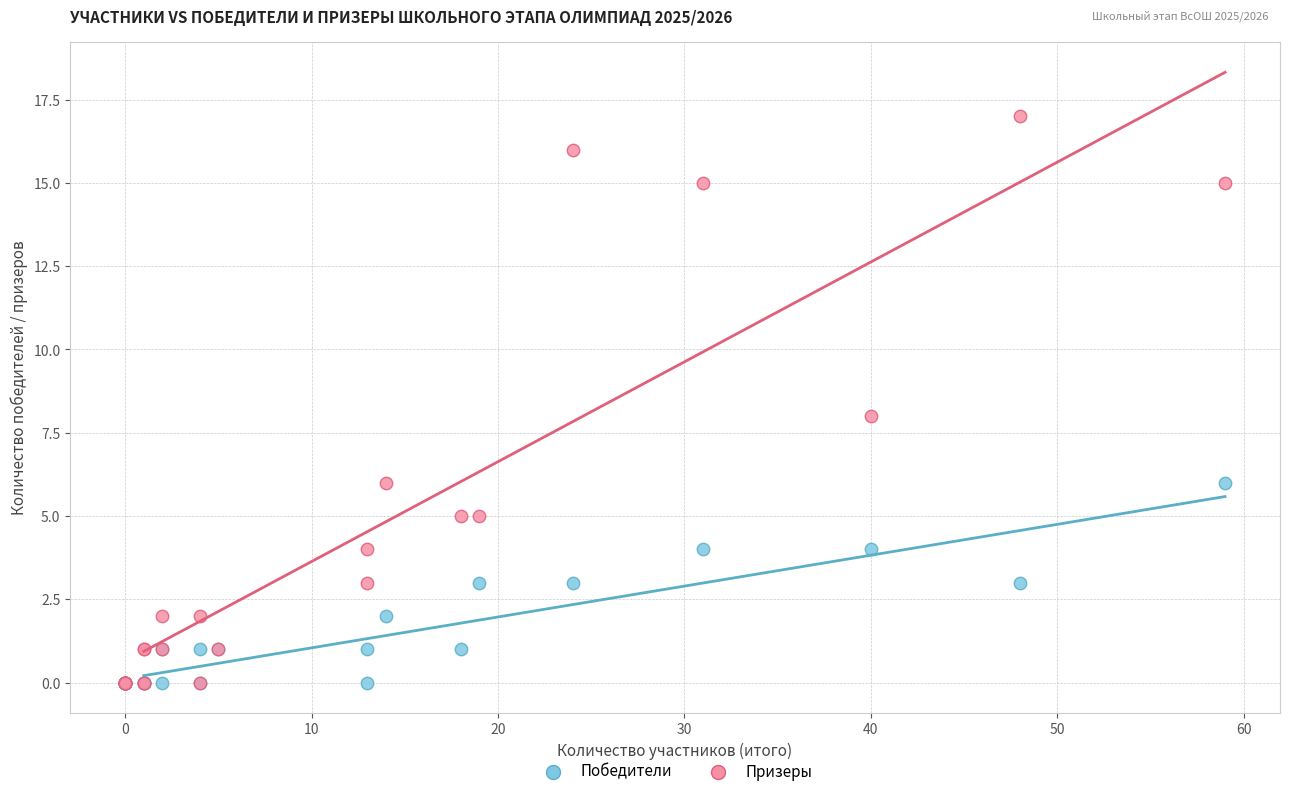

What are all the series names shown in the legend?

Победители, Призеры